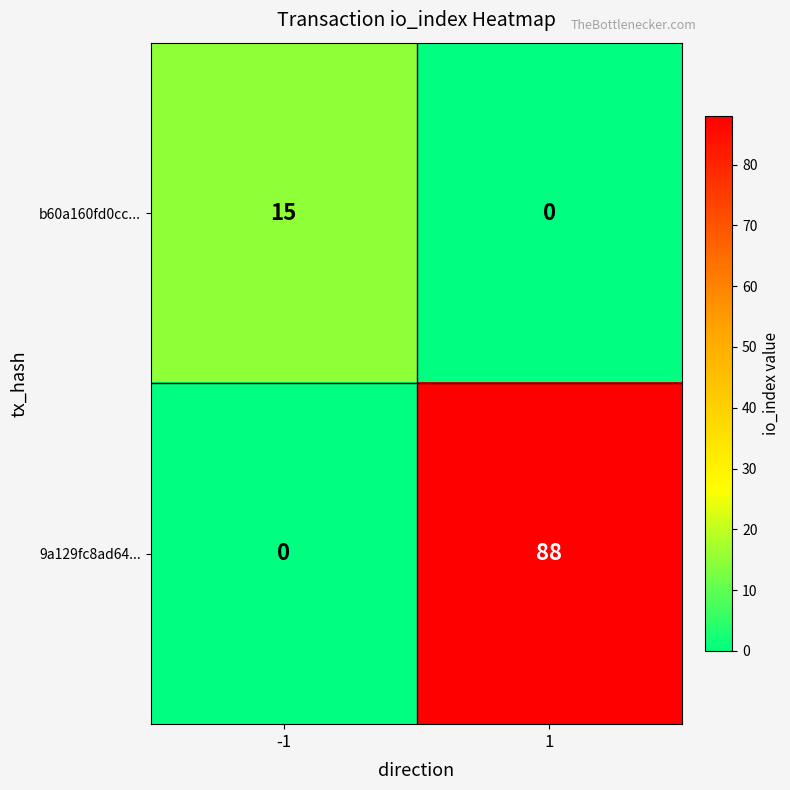

Rank the series at -1 from highest to lowest value.

b60a160fd0cc..., 9a129fc8ad64...